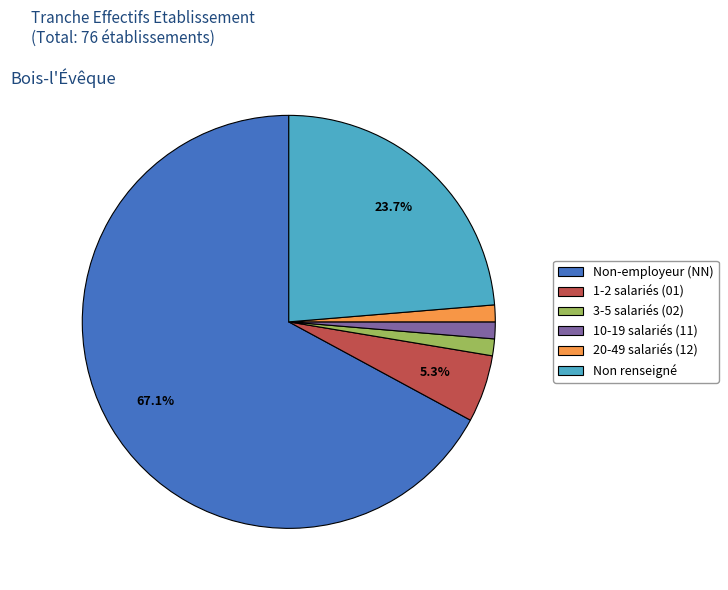

Which has a higher value, 20-49 salariés (12) or 1-2 salariés (01)?

1-2 salariés (01)